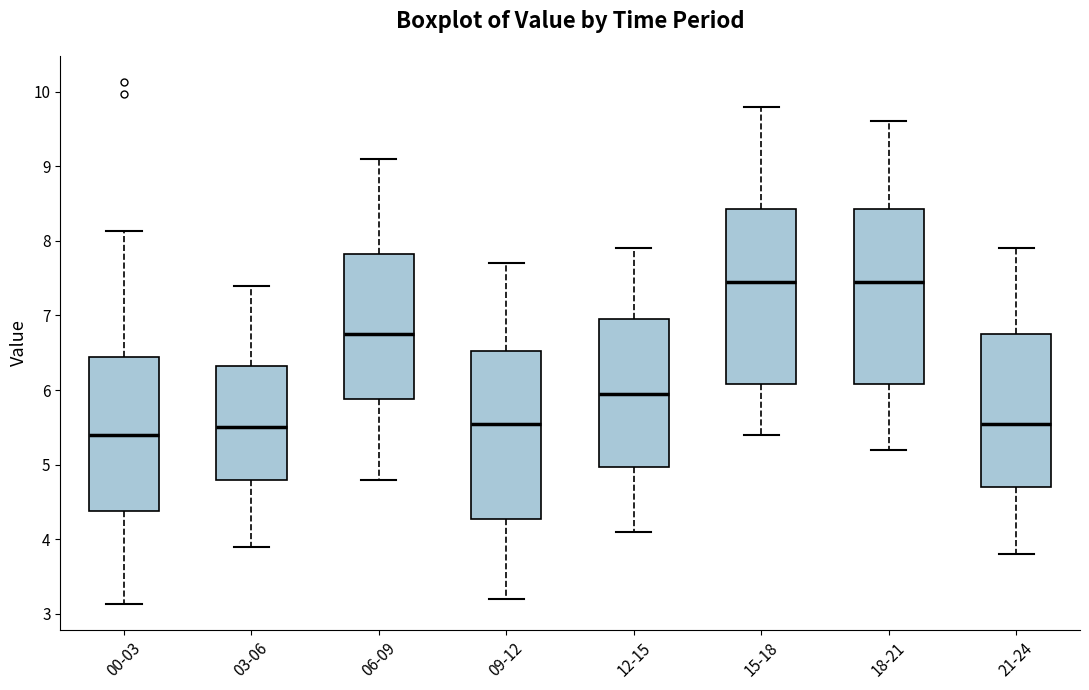

Where does the upper whisker of the box for 21-24 end on the y-axis? The values are not printed on the chart, so give them approximately, as read against the axis.

7.9